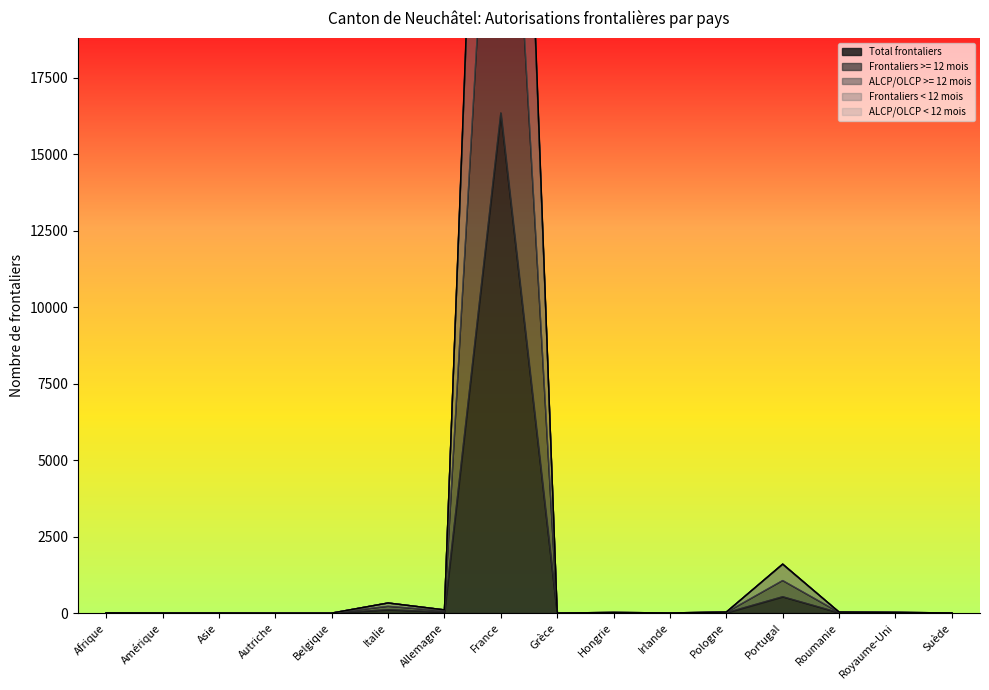

What is the difference between the ALCP/OLCP < 12 mois values at Italie and France?

48430